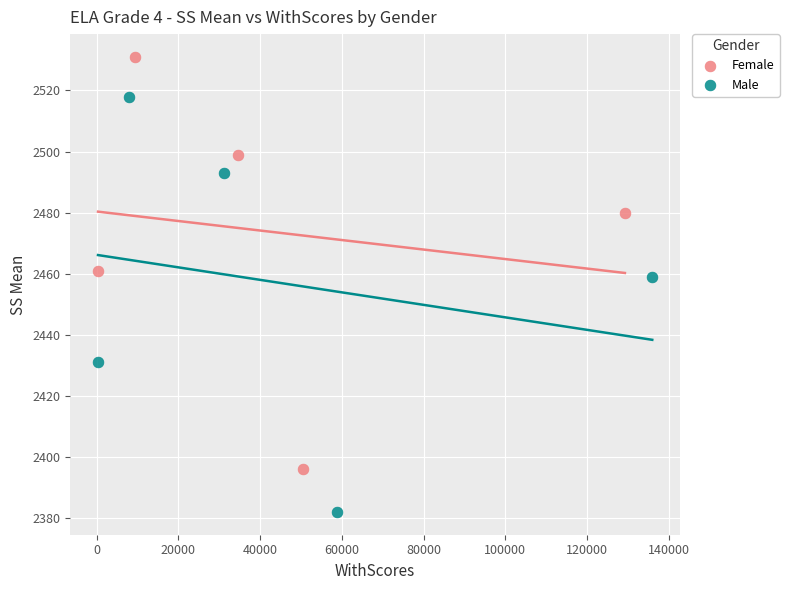

Which series reaches the maximum Y coordinate?

Female